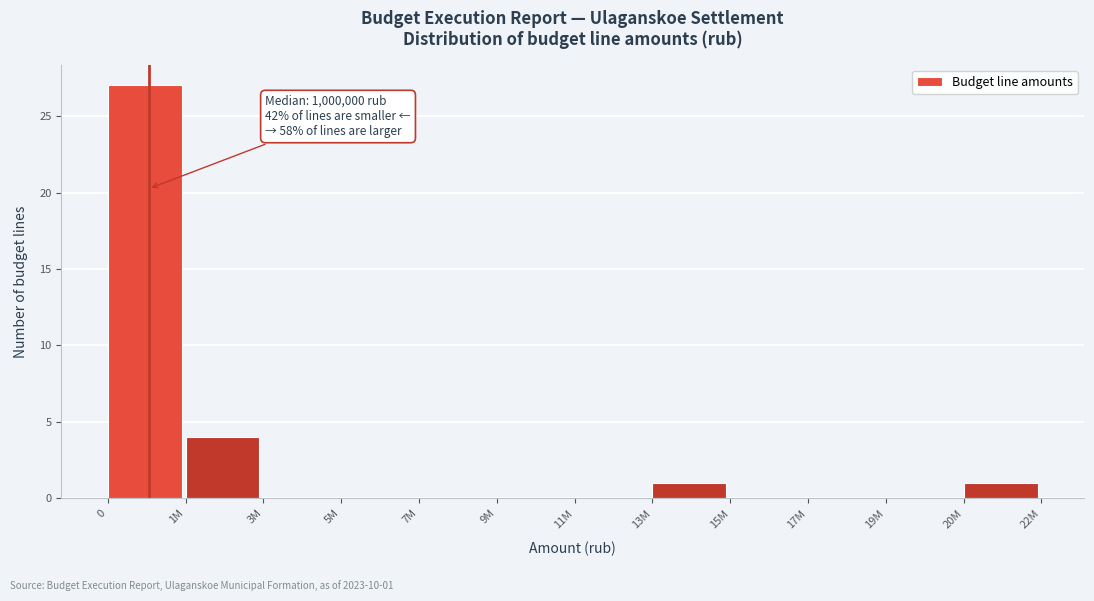

Reading left to right, extract all data points from this chart.

0=27	1M=4	3M=0	5M=0	7M=0	9M=0	11M=0	13M=1	15M=0	17M=0	19M=0	20M=1